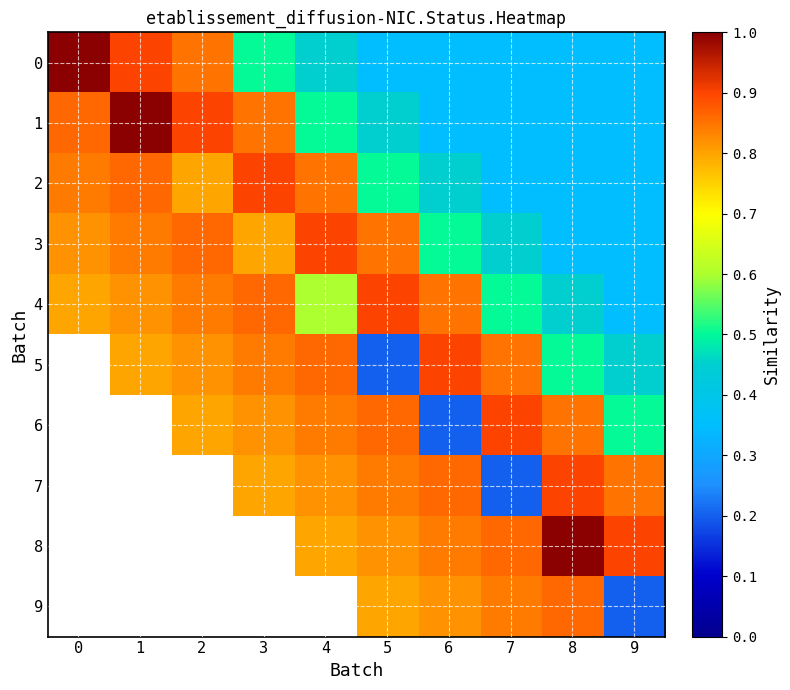

Which has a higher value, 9 or 1?

1